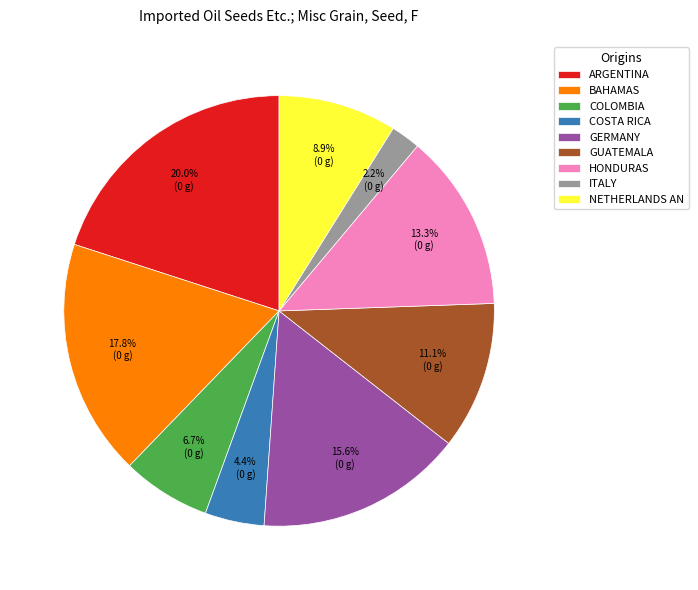

To the nearest percent, what is the average slice percentage?

11%